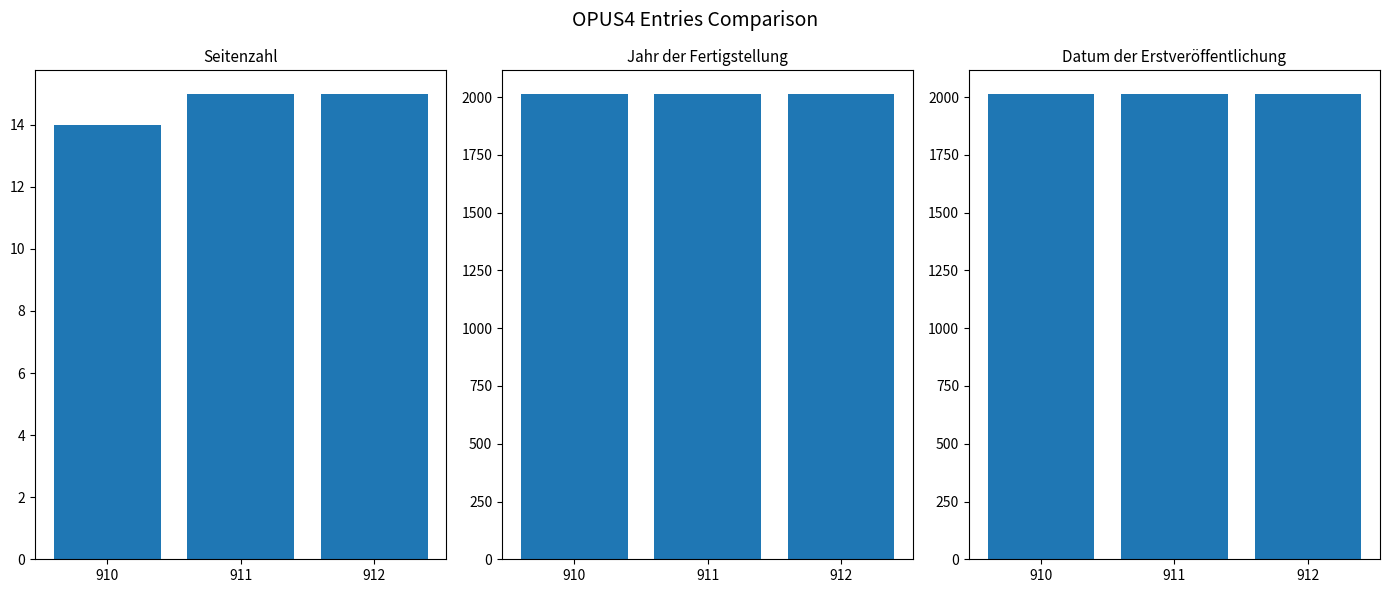

Which category has the lowest value across all series?

910